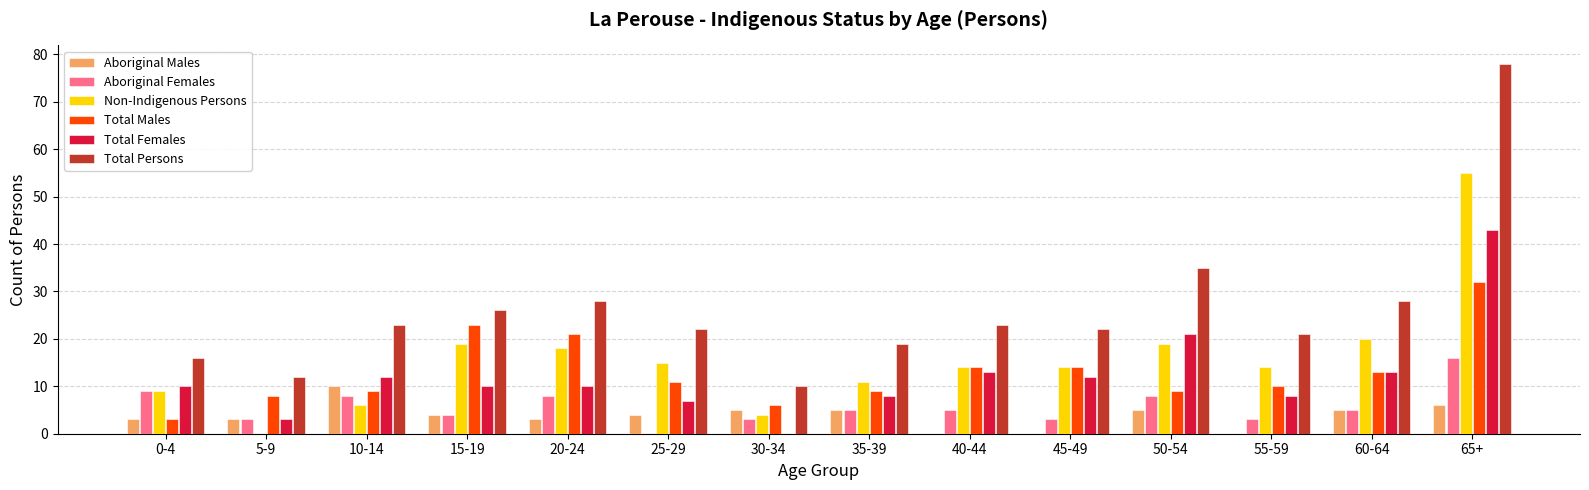

True or false: Total Males has a value of 32 at 65+.

True